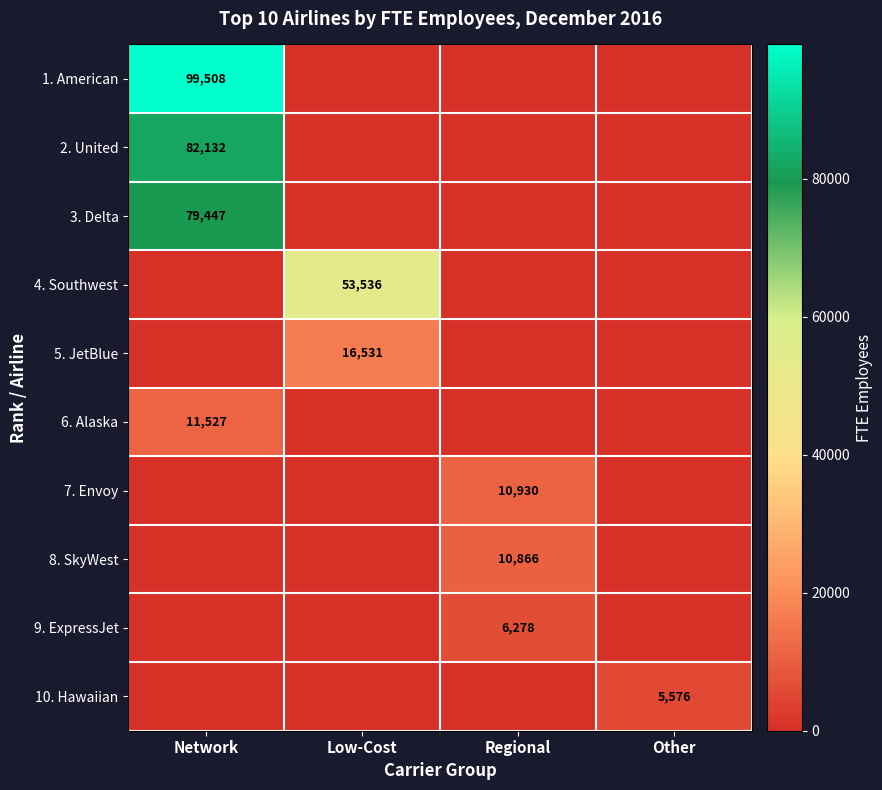

The 1. American series shows 130358 at Network. True or false?

False